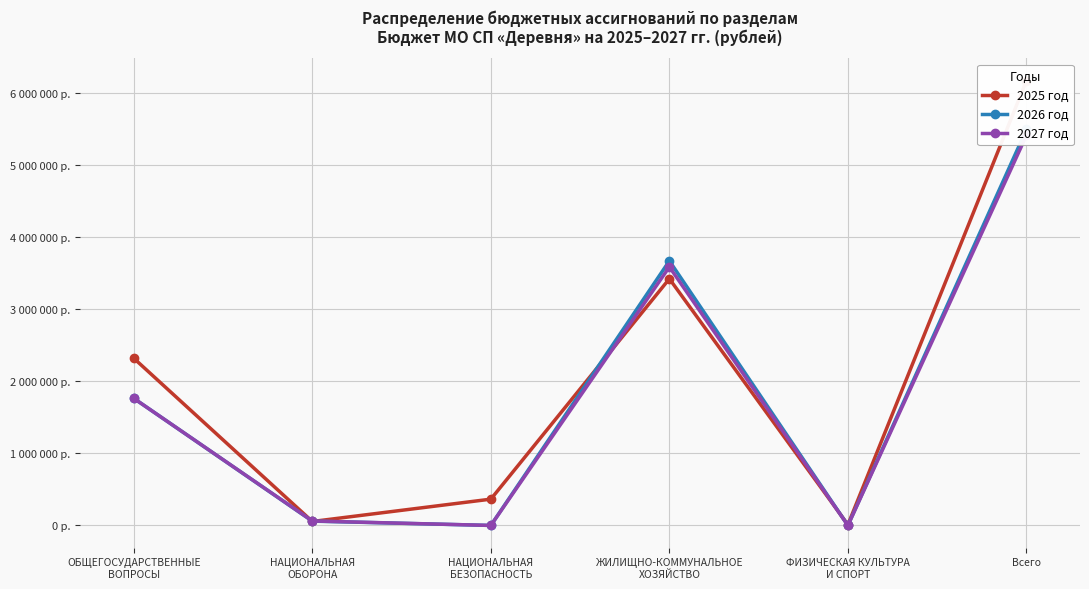

How many lines are shown in the chart?

3